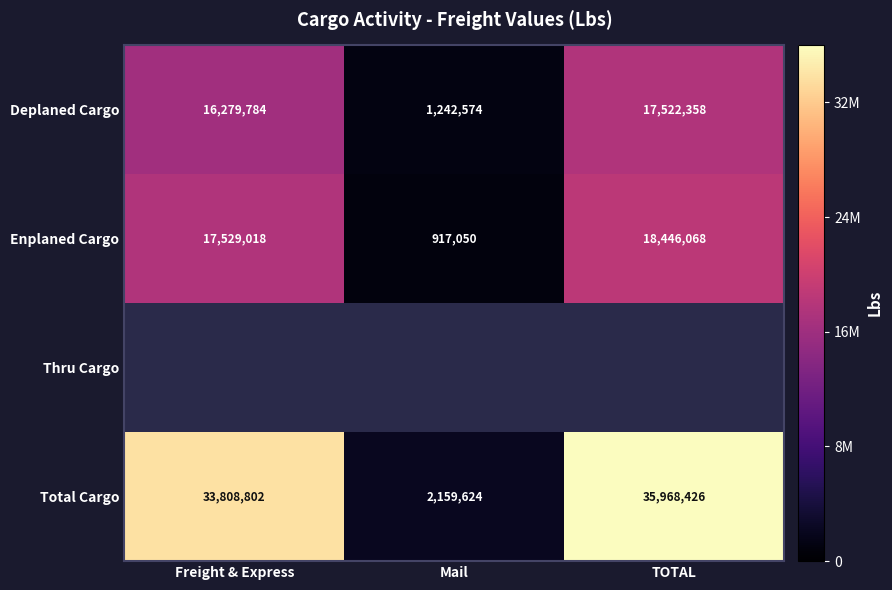

List the labels in order of Enplaned Cargo value, smallest first.

Mail, Freight & Express, TOTAL